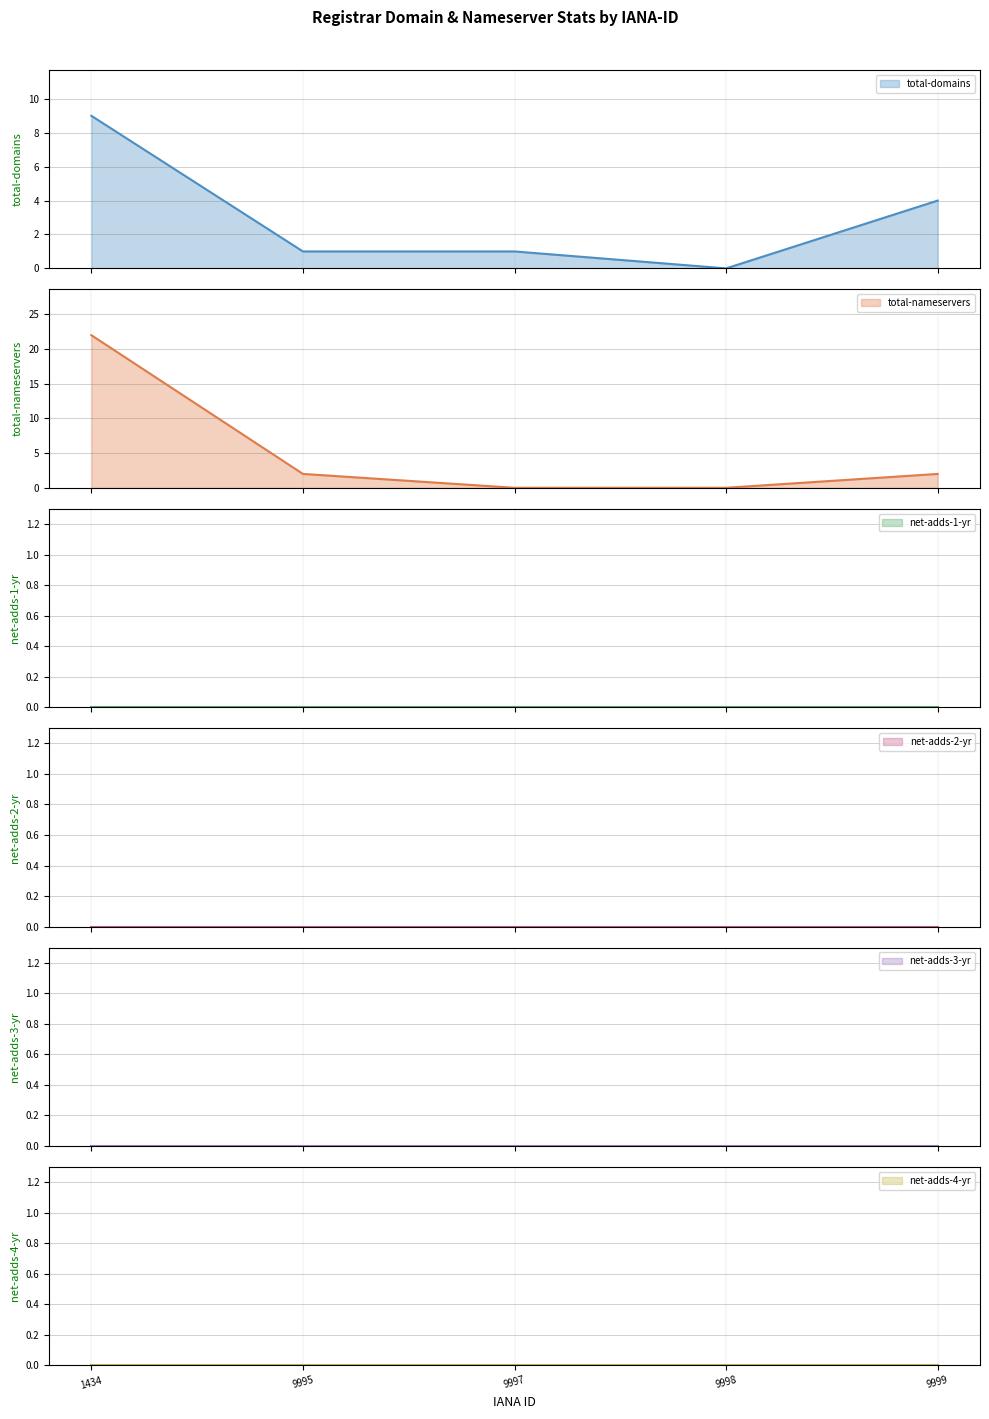

What is the maximum value for total-domains?

9